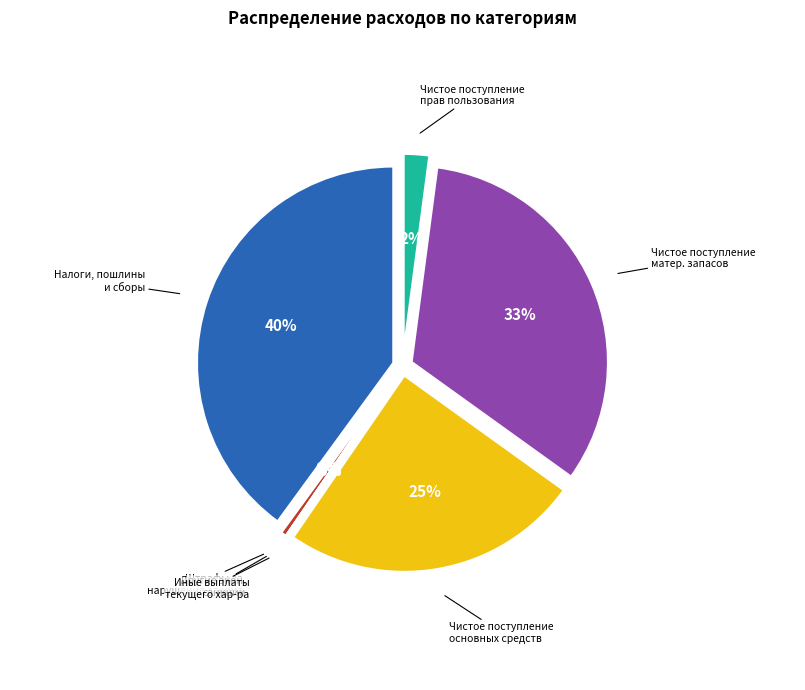

Which category has the smallest portion of the pie?

Иные выплаты текущего характера